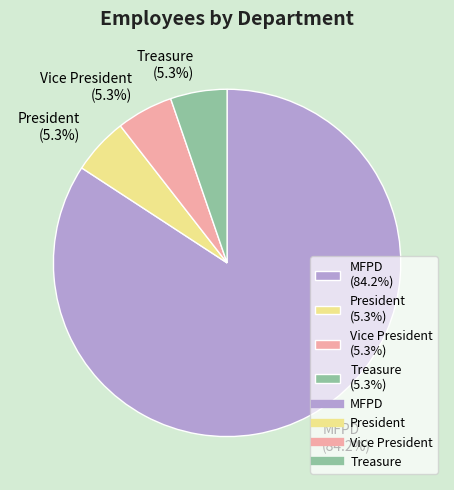

Do President and Vice President together represent more than half of the pie?

No